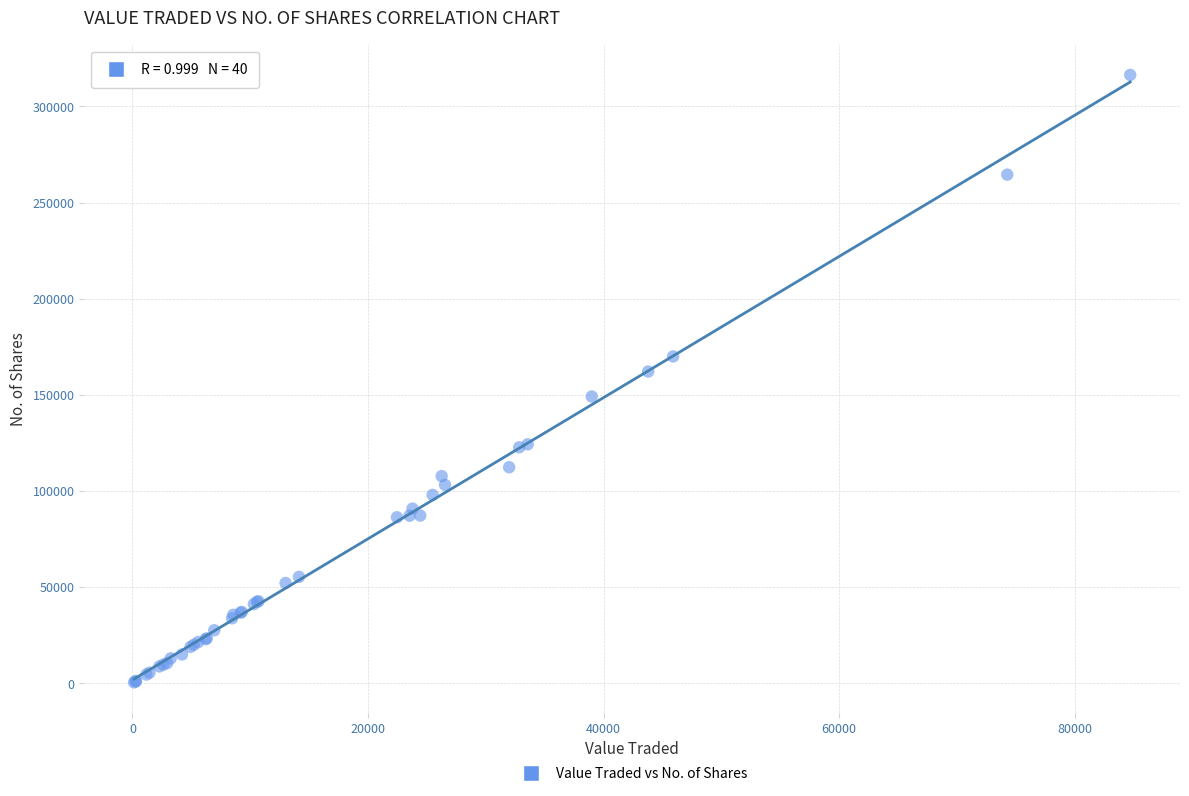

What Y value in the scatter plot is closest to 158452?

162165